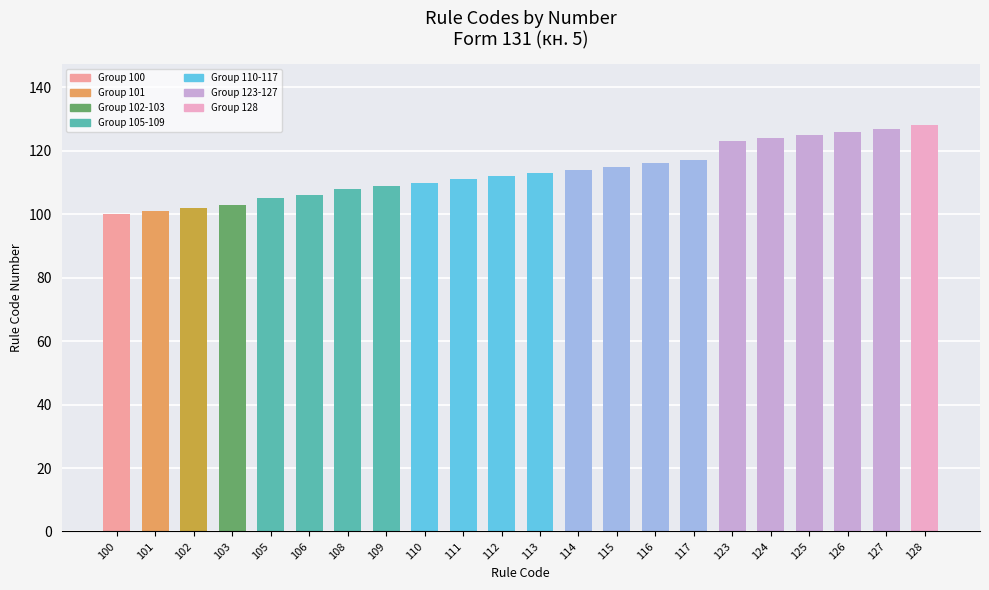

What is the ratio of the value at 125 to the value at 111?

1.1